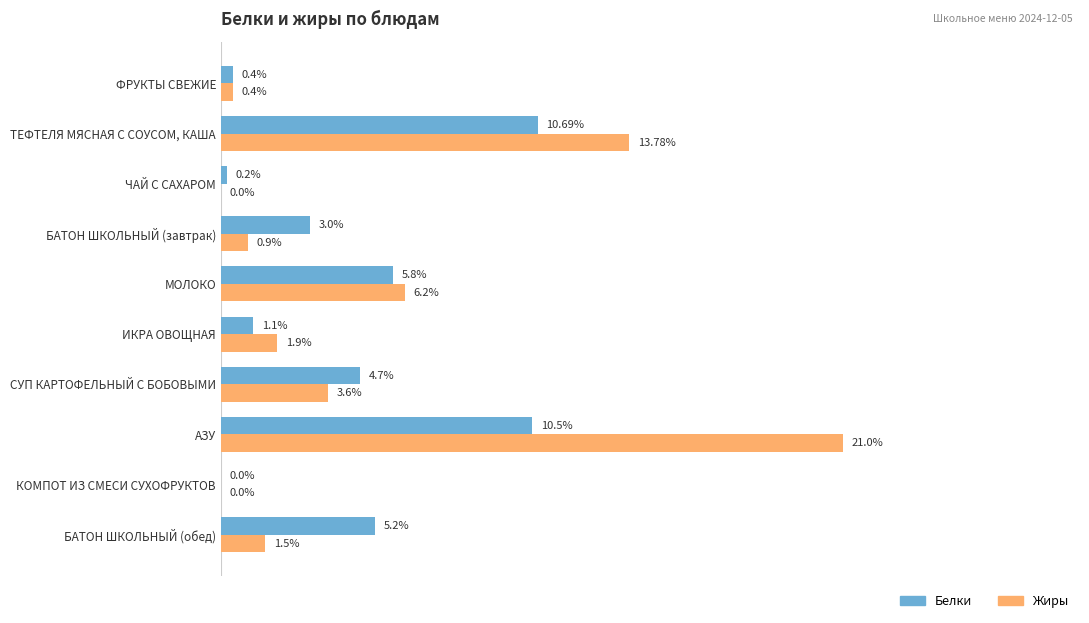

Which label corresponds to the largest value in the chart?

АЗУ